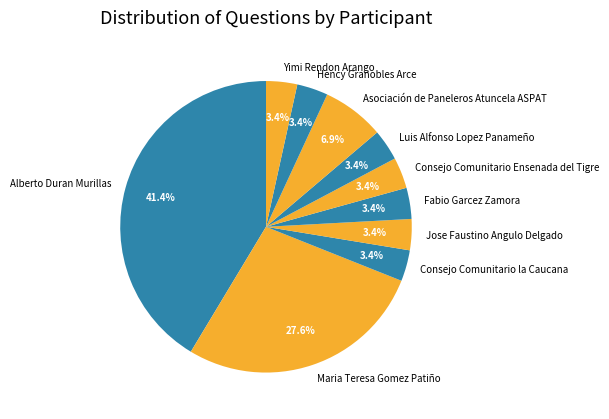

True or false: Hency Granobles Arce accounts for 3% of the total.

True